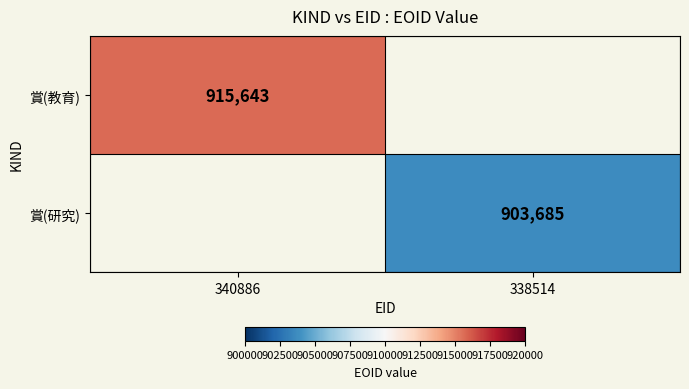

Is it true that 賞(研究) equals 1237830 at 338514?

False